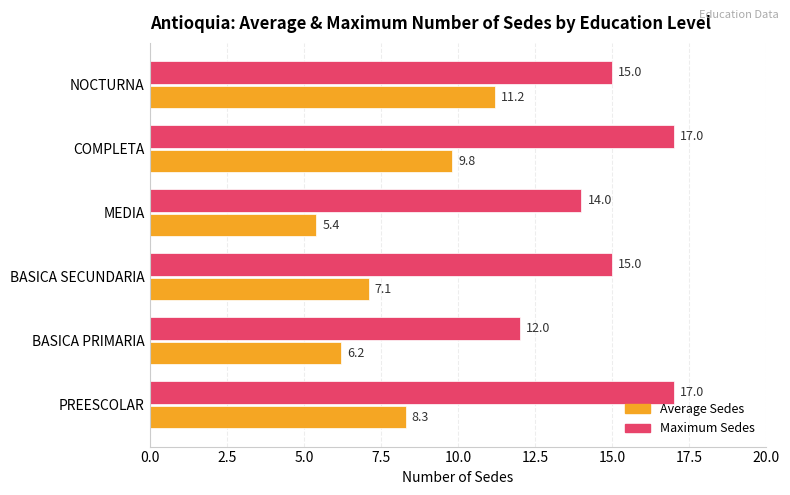

The Average Sedes series shows 8.3 at PREESCOLAR. True or false?

True